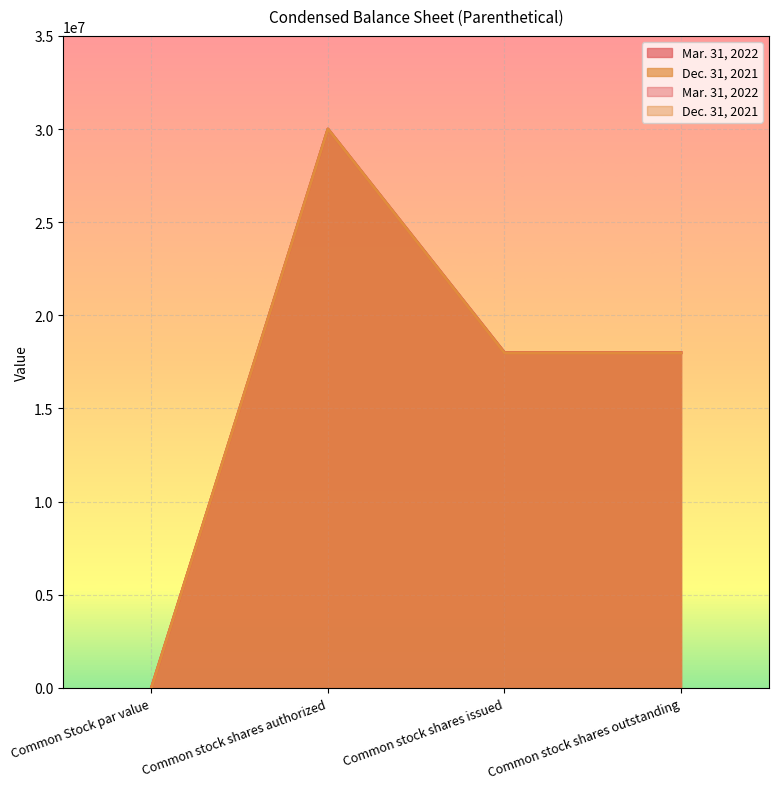

What are all the series names shown in the legend?

Mar. 31, 2022, Dec. 31, 2021